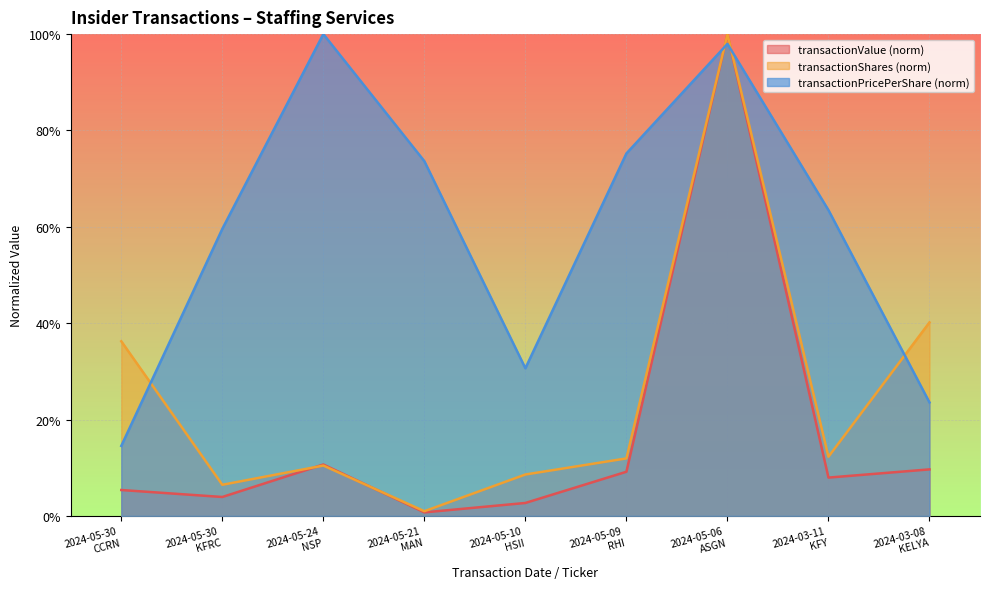

What is the total value across all series at 2024-05-30
KFRC?

0.7